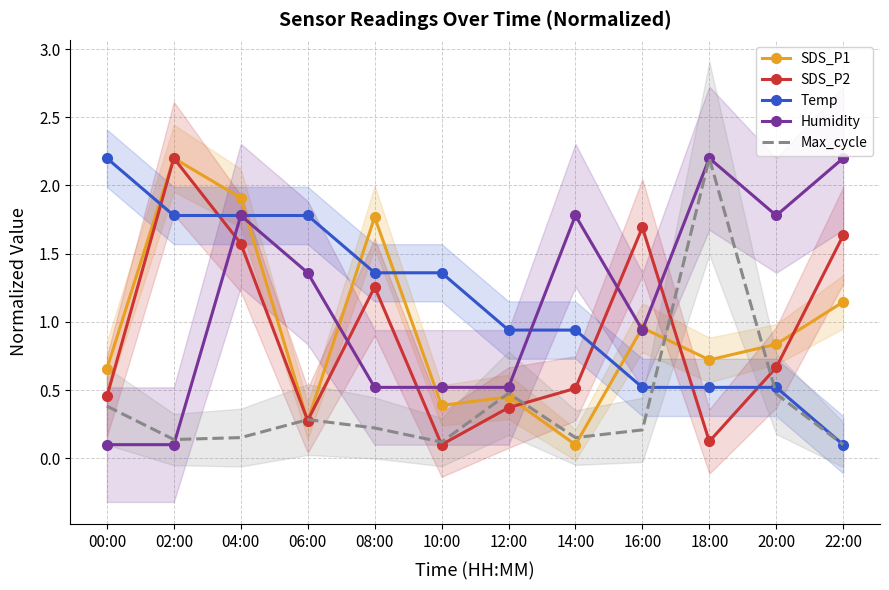

What is the minimum value for SDS_P2?

0.1